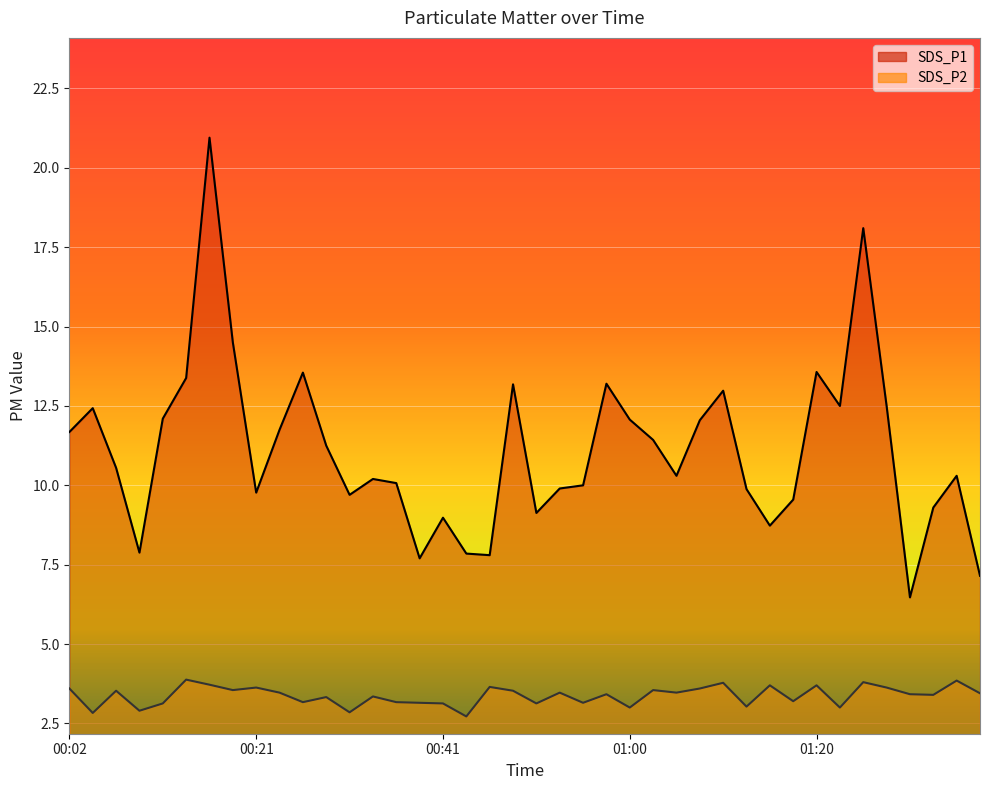

What is the total value across all series at 01:10?

16.8